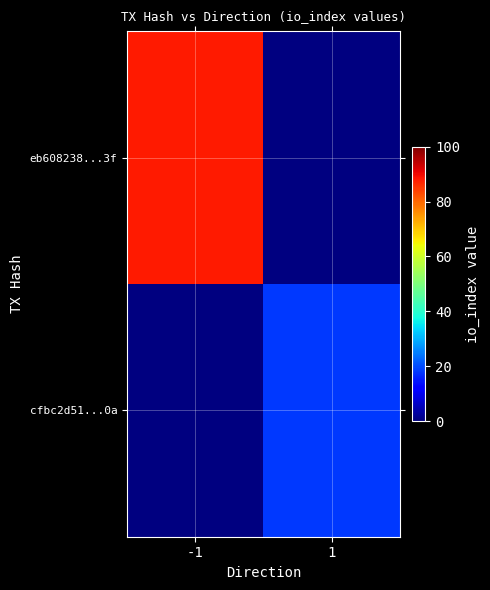

At how many categories does at least one series exceed 36?

1